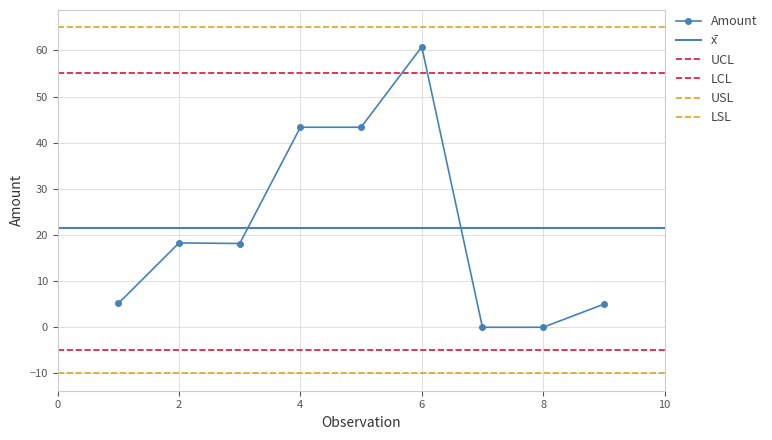

True or false: Amount has a value of -36.8 at 8.

False